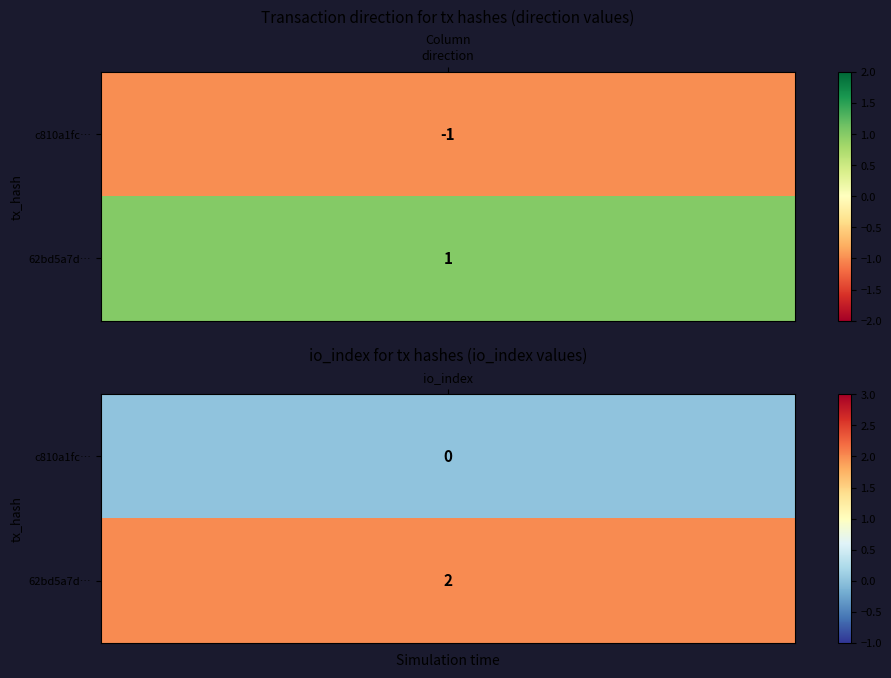

The 62bd5a7d135a89099adc9dd74c139b120c57d3c series shows 3 at 1. True or false?

False